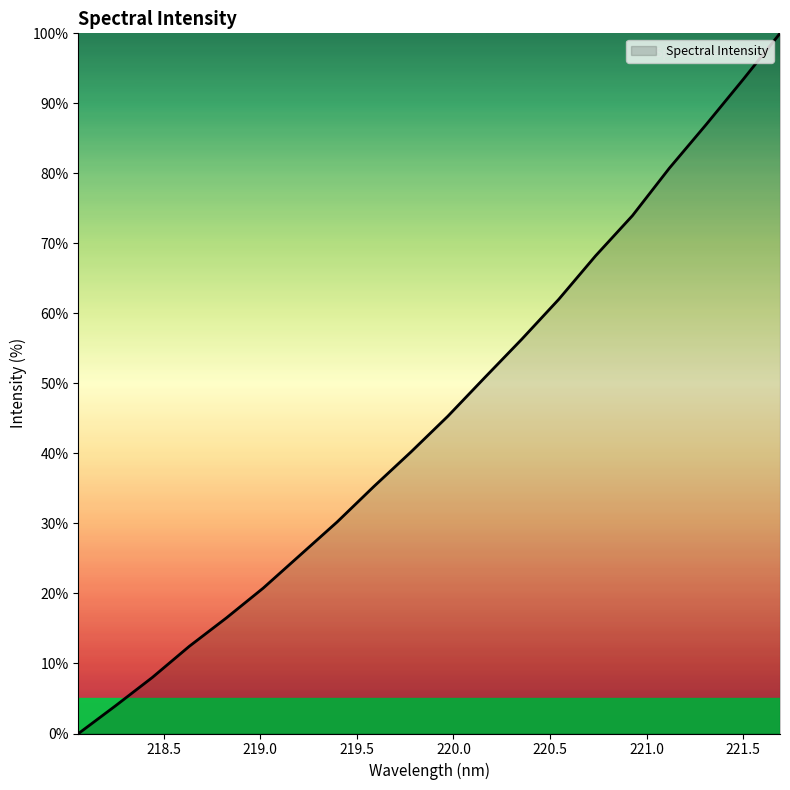

Is this an area chart (filled region under the line)?

Yes